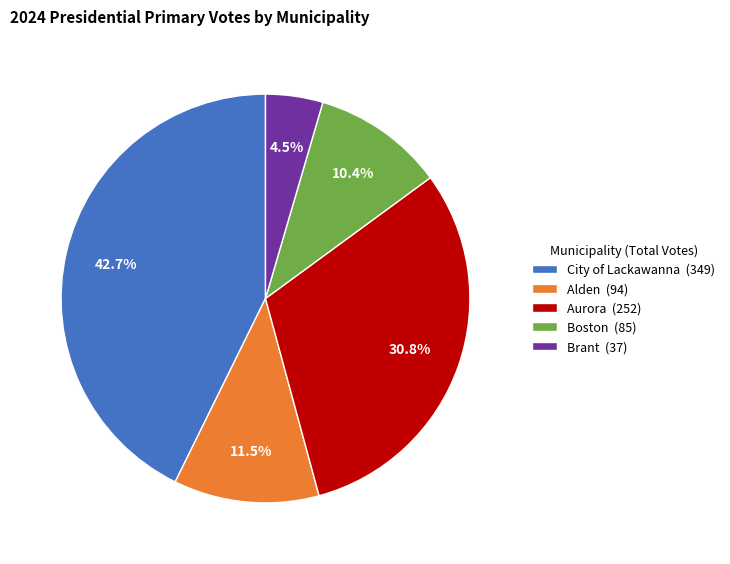

What is the ratio of the value at Brant to the value at City of Lackawanna?

0.1